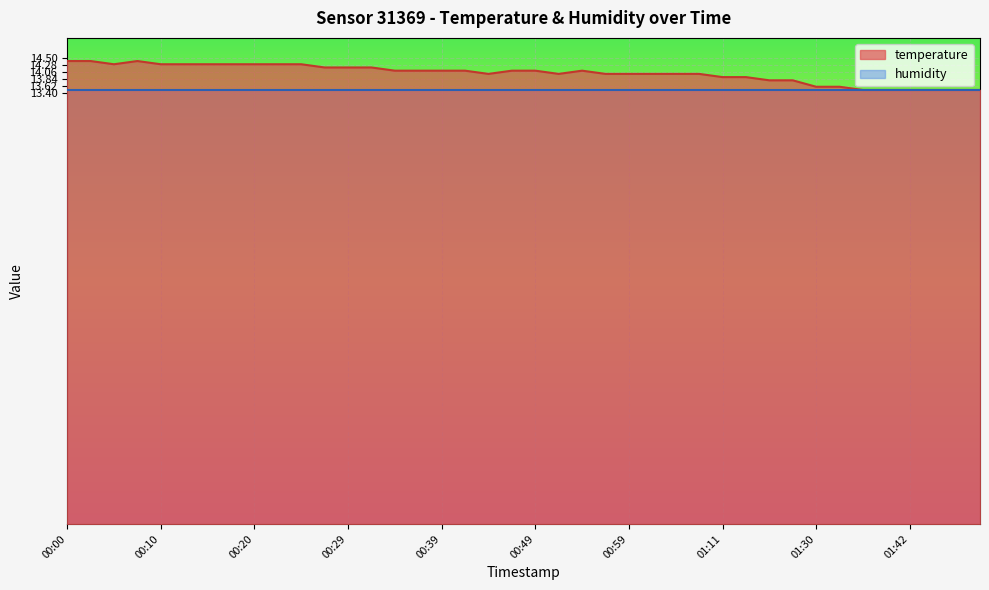

Reading left to right, what are all the values shown in this chart?

00:00=14.4	00:03=14.4	00:05=14.3	00:08=14.4	00:10=14.3	00:12=14.3	00:15=14.3	00:17=14.3	00:20=14.3	00:22=14.3	00:25=14.3	00:27=14.2	00:29=14.2	00:32=14.2	00:34=14.1	00:37=14.1	00:39=14.1	00:42=14.1	00:44=14.0	00:47=14.1	00:49=14.1	00:52=14.0	00:54=14.1	00:56=14.0	00:59=14.0	01:01=14.0	01:04=14.0	01:06=14.0	01:11=13.9	01:14=13.9	01:17=13.8	01:22=13.8	01:30=13.6	01:32=13.6	01:37=13.5	01:40=13.5	01:42=13.5	01:45=13.5	01:47=13.5	01:49=13.5